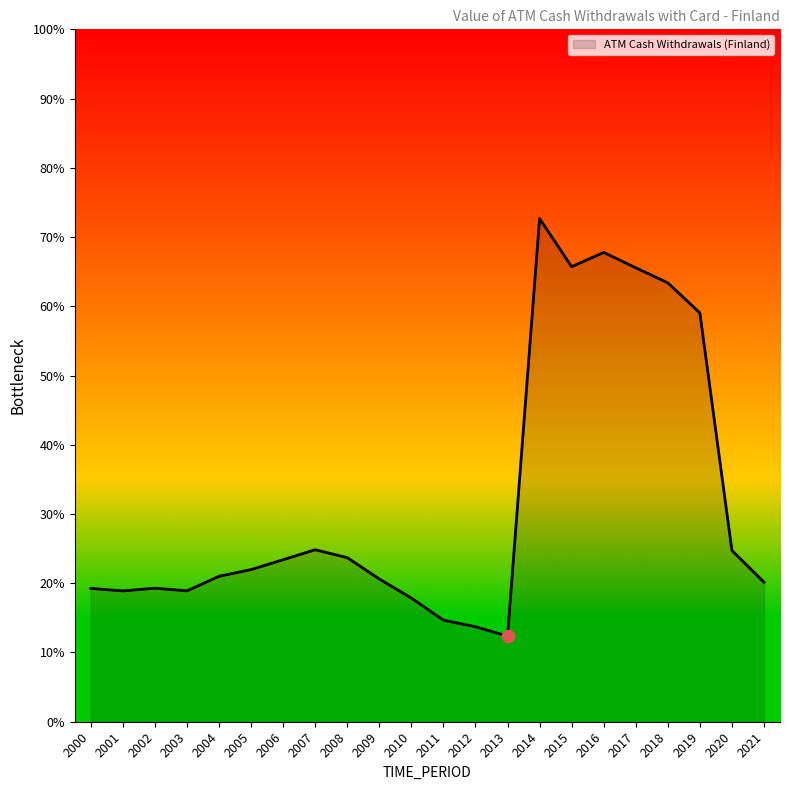

What is the ratio of the value at 2019 to the value at 2015?

0.9